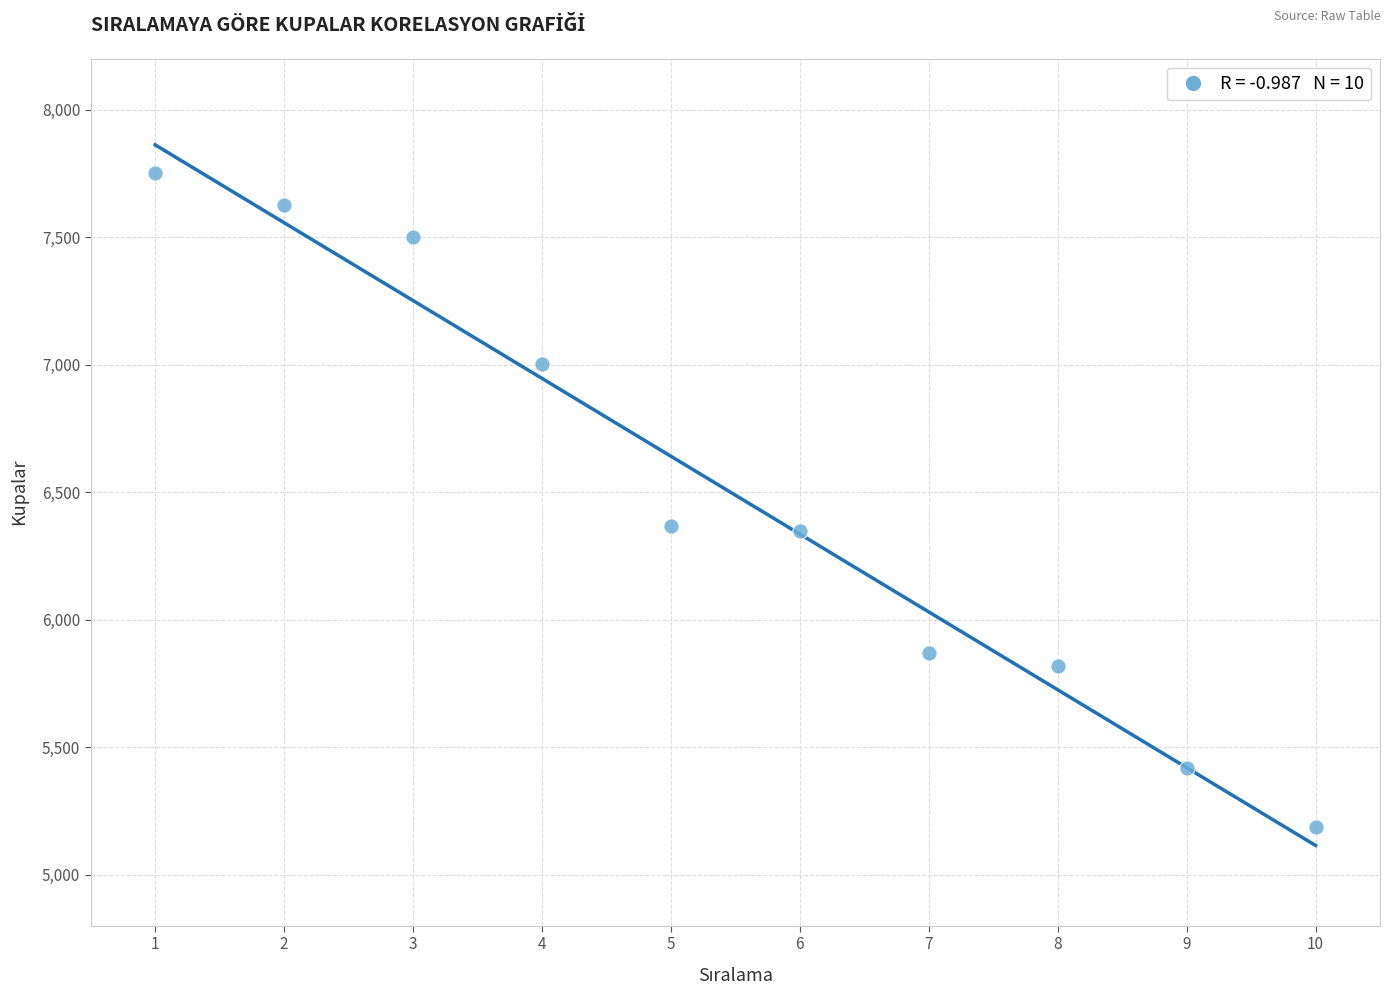

What is the average Y value?

6489